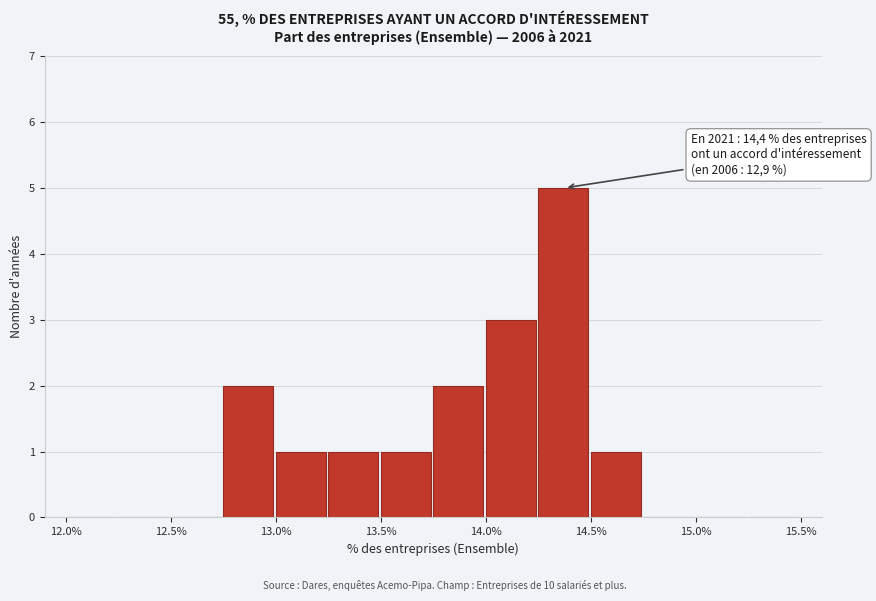

Which range on the x-axis has the tallest bar?

14.25 to 14.50